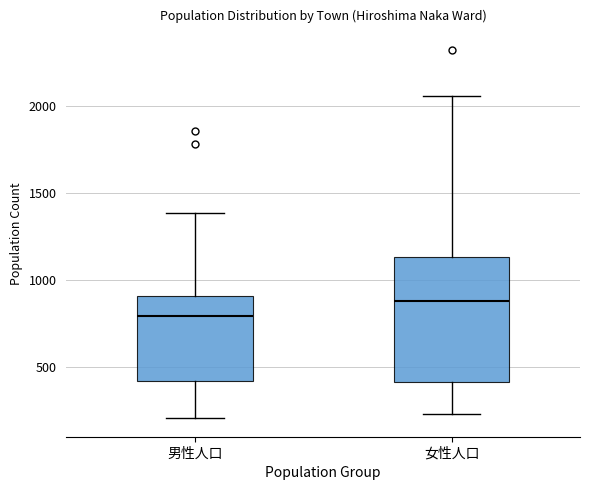

Reading left to right, read every box against the y-axis: the position of its median line, the range the box covers, and the ends of its whiskers. The values are not printed on the chart, so give them approximately, as read against the axis.

男性人口: median 800, box 400 to 900, whiskers 200 to 1400
女性人口: median 900, box 400 to 1150, whiskers 250 to 2050